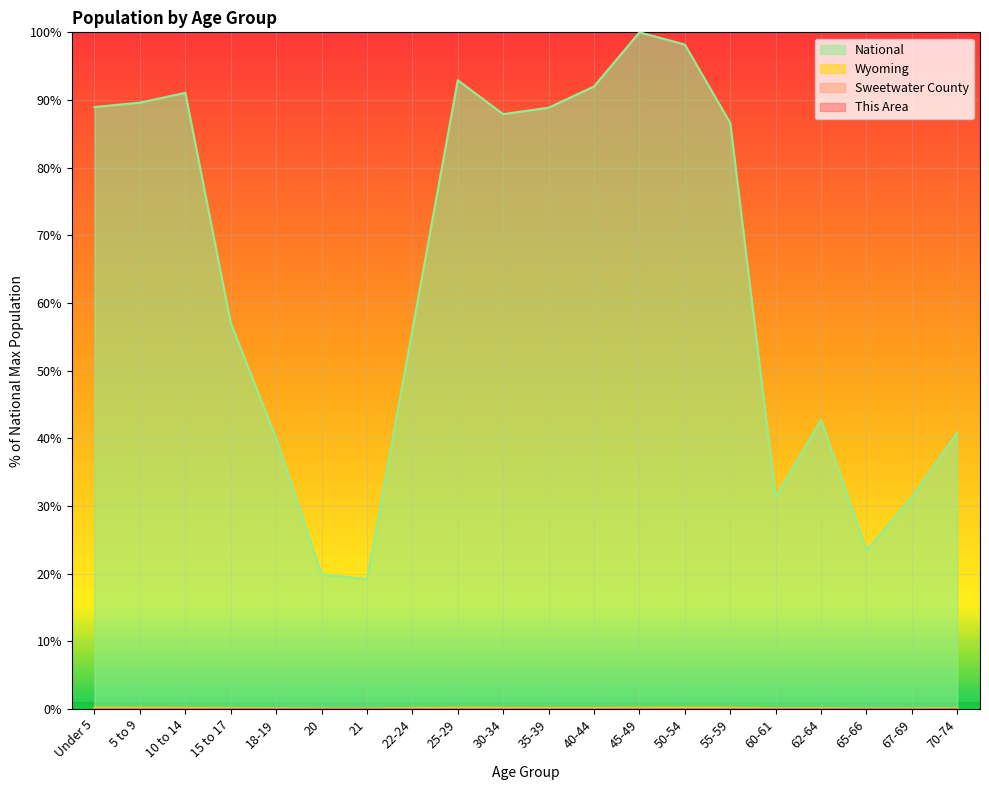

True or false: Wyoming and Sweetwater County cross at least once.

False